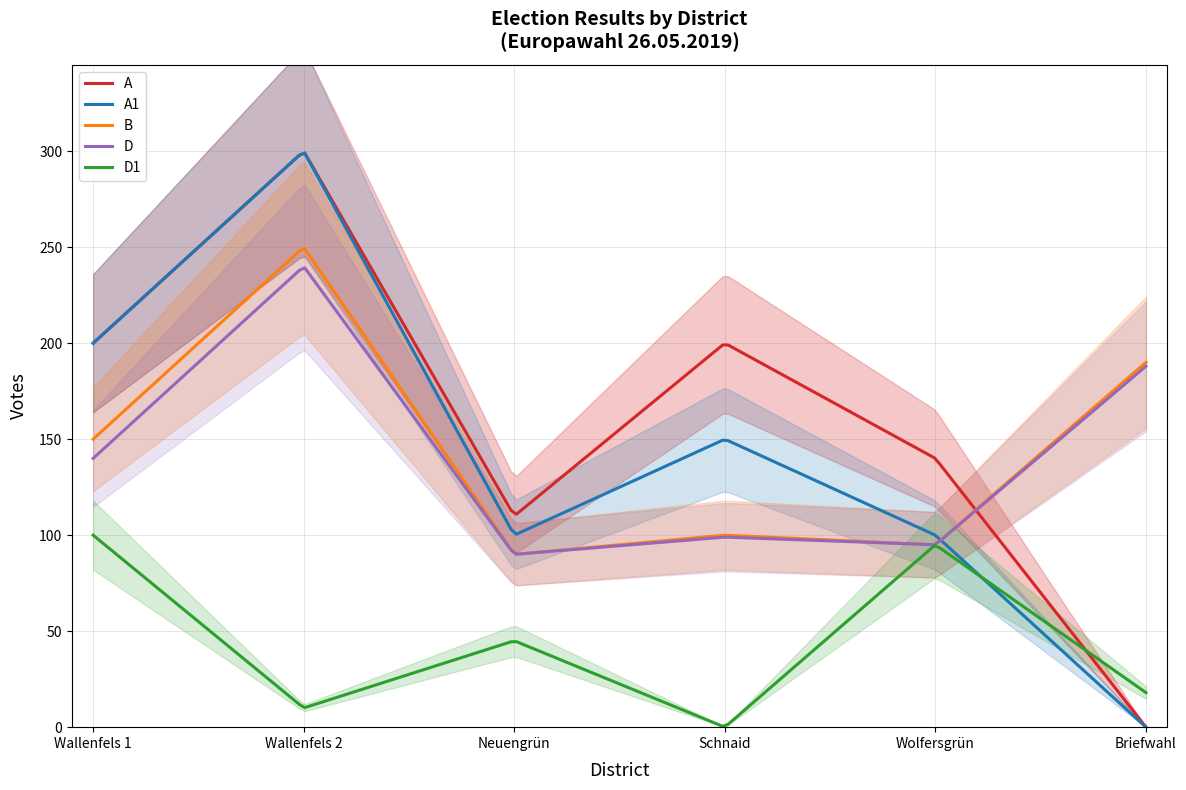

Where do A1 and B first cross each other?

Wolfersgrün and Briefwahl